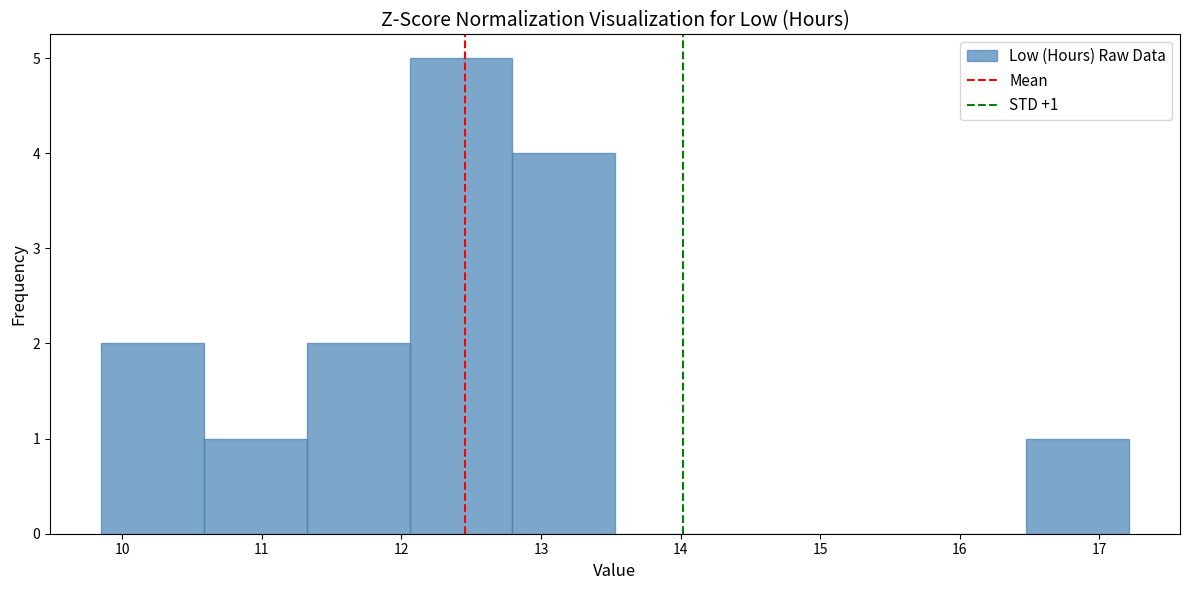

Which range on the x-axis has the tallest bar?

12.1 to 12.8